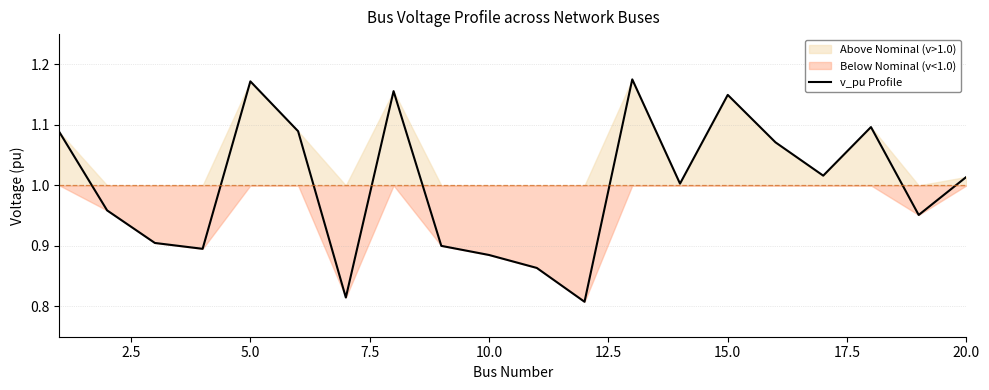

What is the maximum value shown in the chart?

1.2